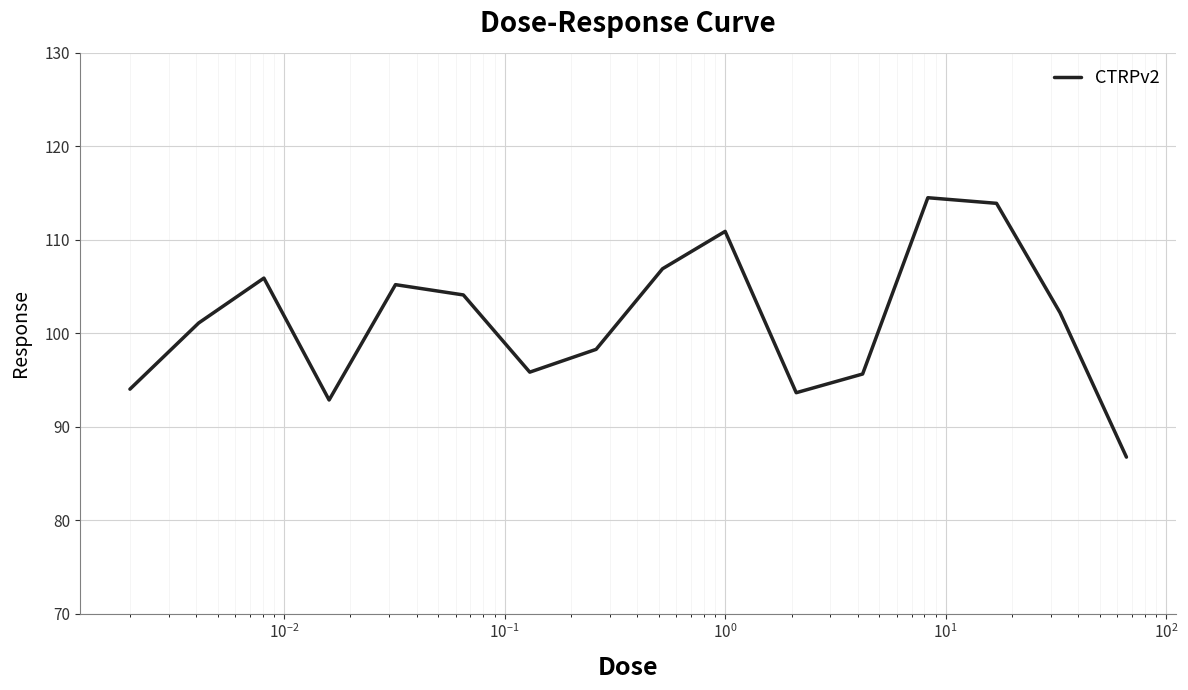

What is the maximum value shown in the chart?

114.5